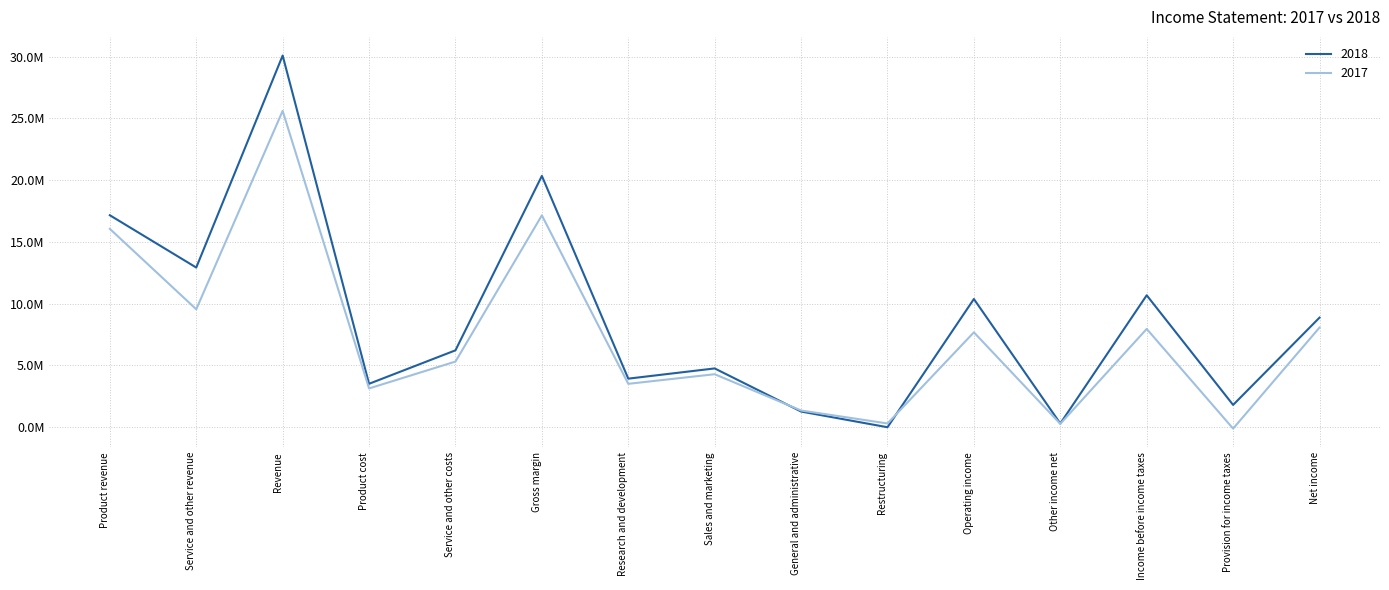

Reading left to right, transcribe all the data shown in this chart.

2018: Product revenue=17159000	Service and other revenue=12926000	Revenue=30085000	Product cost=3517000	Service and other costs=6225000	Gross margin=20343000	Research and development=3933000	Sales and marketing=4760000	General and administrative=1271000	Restructuring=0	Operating income=10379000	Other income net=301000	Income before income taxes=10680000	Provision for income taxes=1807000	Net income=8873000
2017: Product revenue=16057000	Service and other revenue=9548000	Revenue=25605000	Product cost=3141000	Service and other costs=5315000	Gross margin=17149000	Research and development=3514000	Sales and marketing=4292000	General and administrative=1355000	Restructuring=306000	Operating income=7682000	Other income net=276000	Income before income taxes=7958000	Provision for income taxes=-111000	Net income=8069000